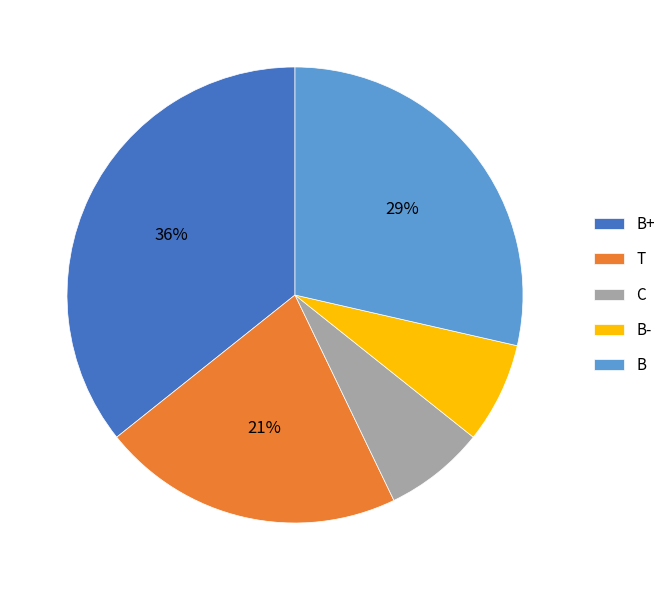

To the nearest percent, what portion does B- represent?

7%